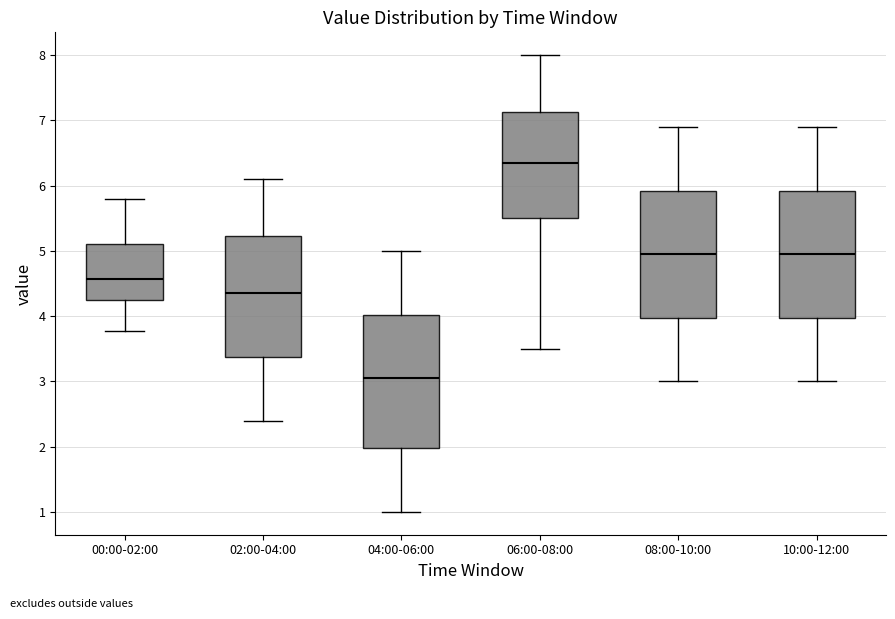

Reading left to right, read every box against the y-axis: the position of its median line, the range the box covers, and the ends of its whiskers. The values are not printed on the chart, so give them approximately, as read against the axis.

00:00-02:00: median 4.6, box 4.3 to 5.1, whiskers 3.8 to 5.8
02:00-04:00: median 4.4, box 3.4 to 5.2, whiskers 2.4 to 6.1
04:00-06:00: median 3.1, box 2.0 to 4.0, whiskers 1.0 to 5.0
06:00-08:00: median 6.4, box 5.5 to 7.1, whiskers 3.5 to 8.0
08:00-10:00: median 5.0, box 4.0 to 5.9, whiskers 3.0 to 6.9
10:00-12:00: median 5.0, box 4.0 to 5.9, whiskers 3.0 to 6.9